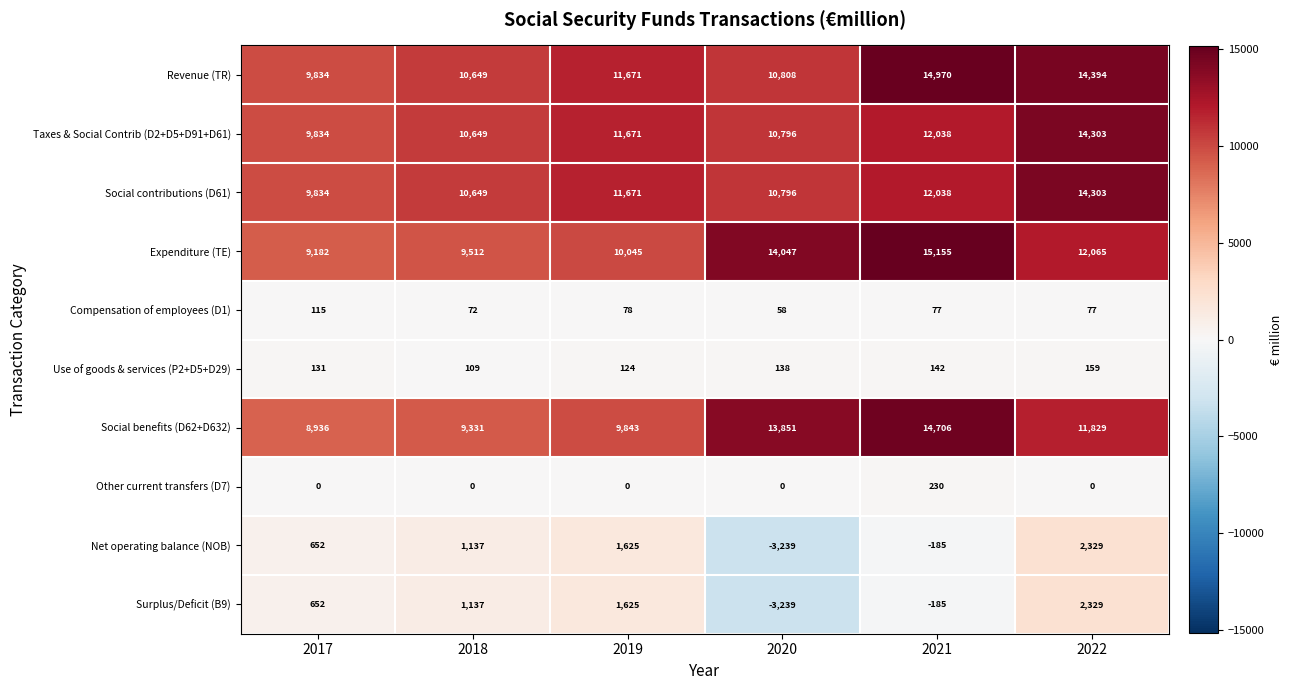

True or false: Other current transfers (D7) has a value of 0 at 2017.

True